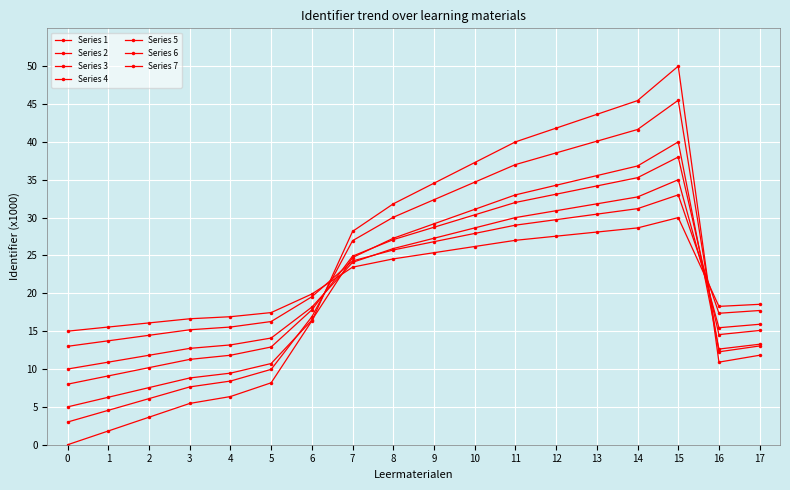

How many values in the Series 3 series are below 24?

9